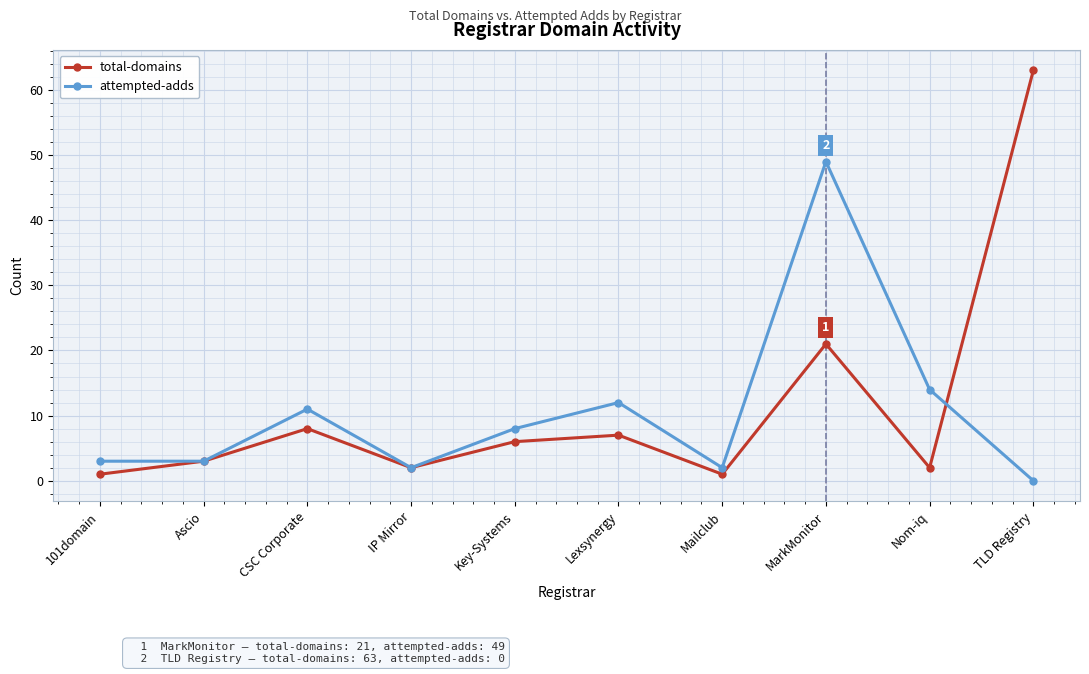

How many values in attempted-adds are above zero?

9